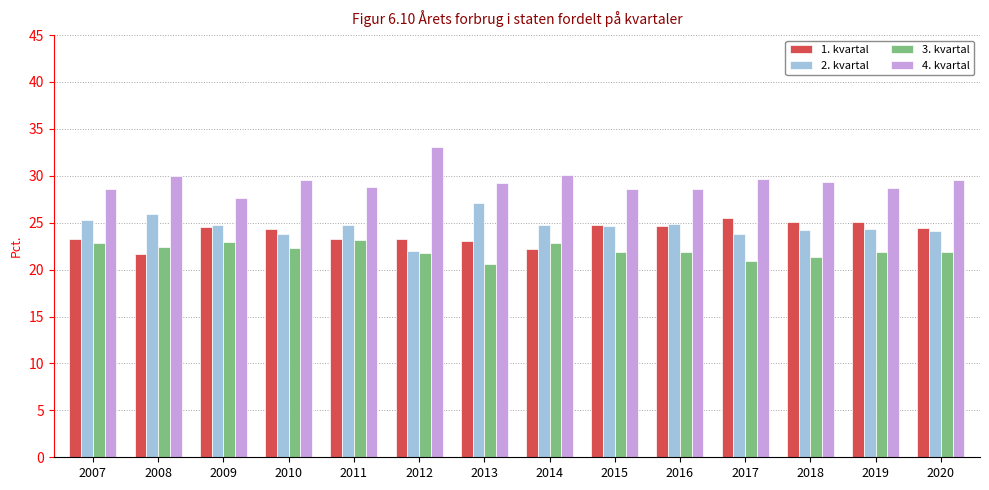

What is the total value across all series at 2009?

100.0